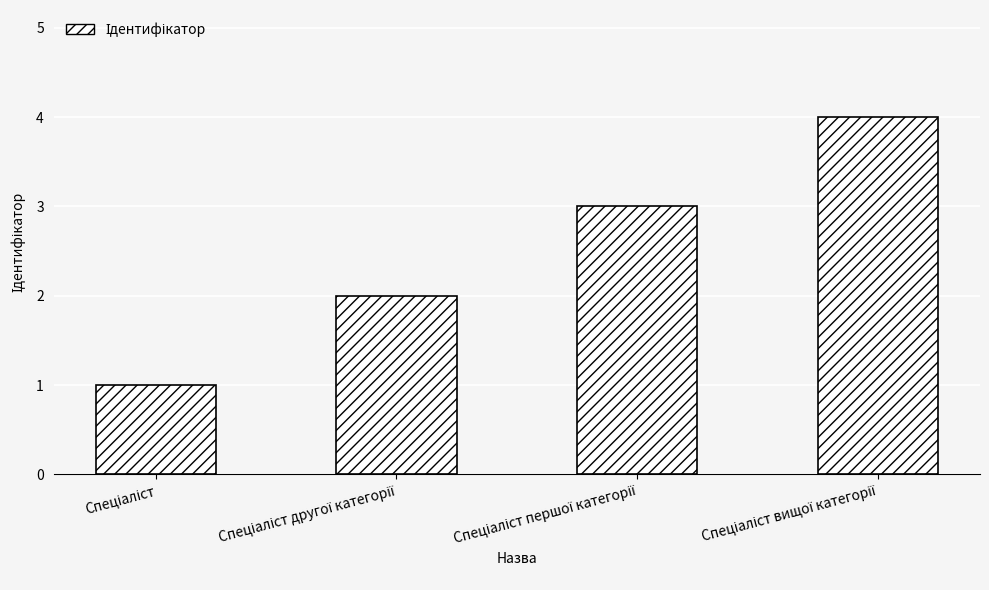

How many bars are there in total?

4